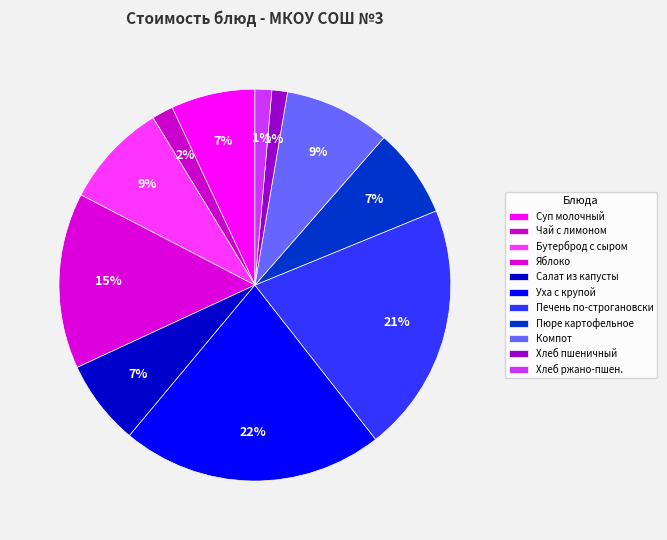

How many slices are in this pie chart?

11